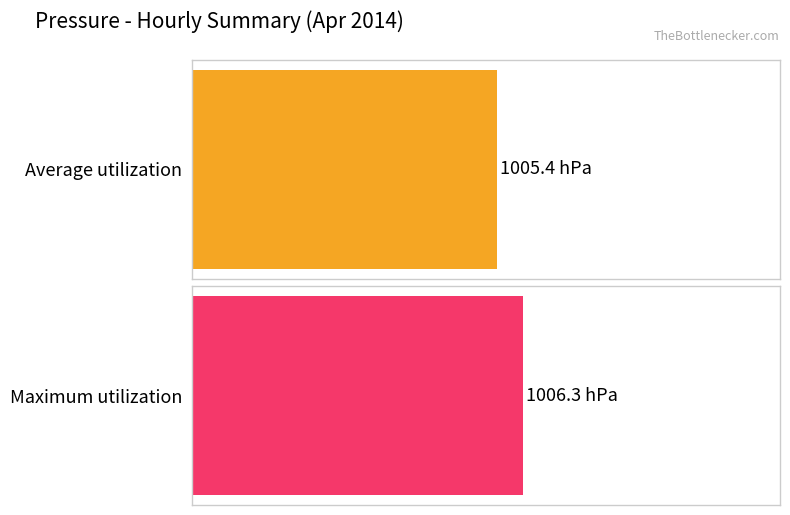

True or false: Average utilization has a value of 650.1 at 12:00.

False